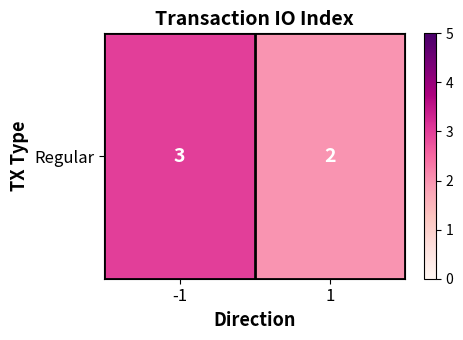

What is the change in value from -1 to 1?

-1